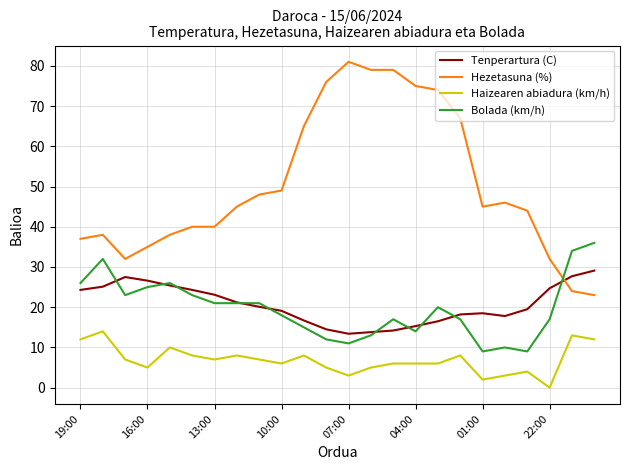

Which series has the largest total across all categories?

Hezetasuna (%)